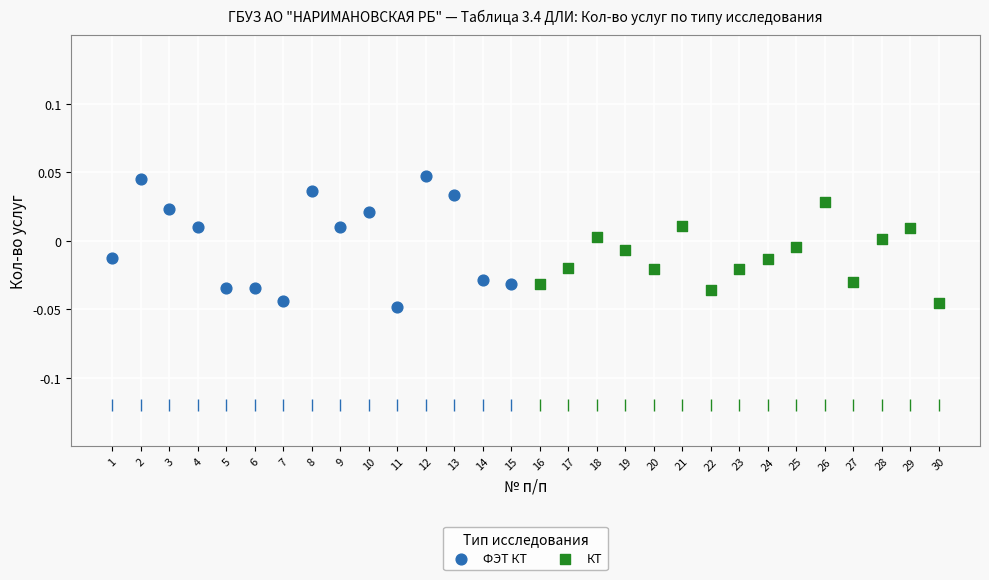

Which series has the largest Y range (max minus min)?

ФЭТ КТ